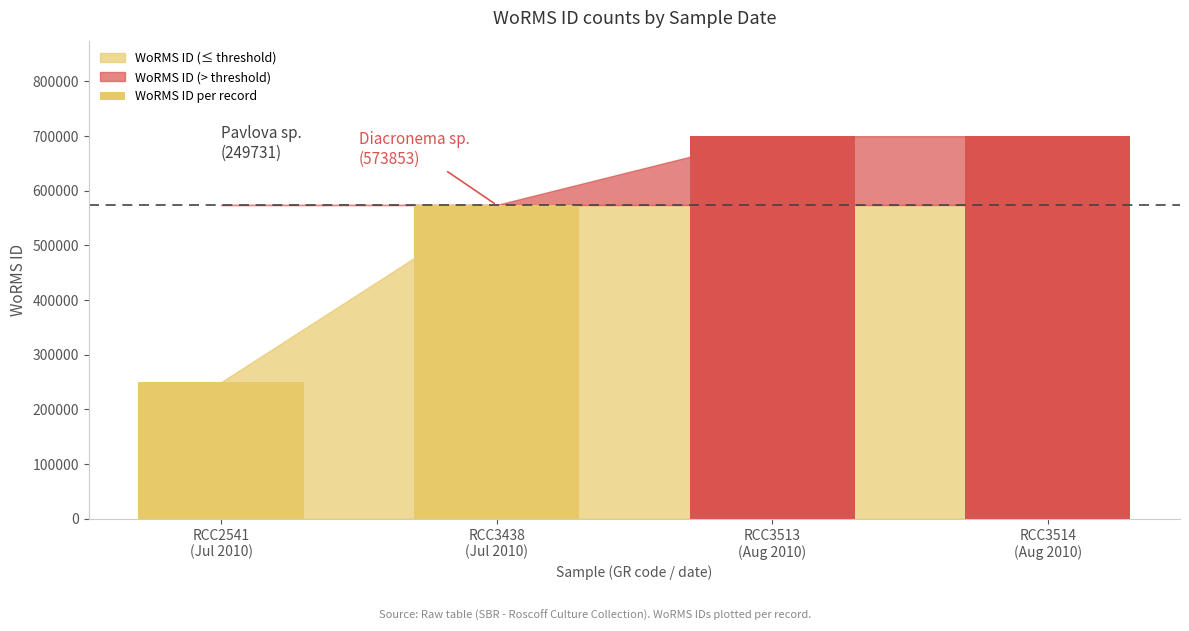

What is the difference between the maximum and minimum values?

449889